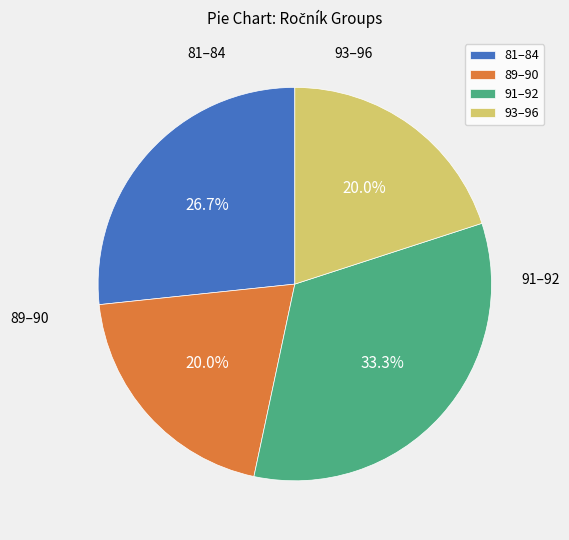

Is there a majority slice in this chart?

No